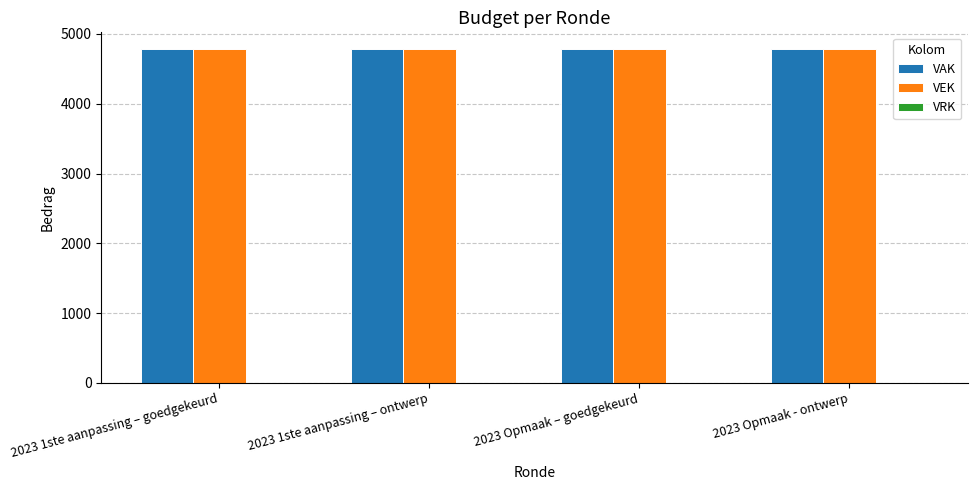

Which series has the widest spread of values?

VAK